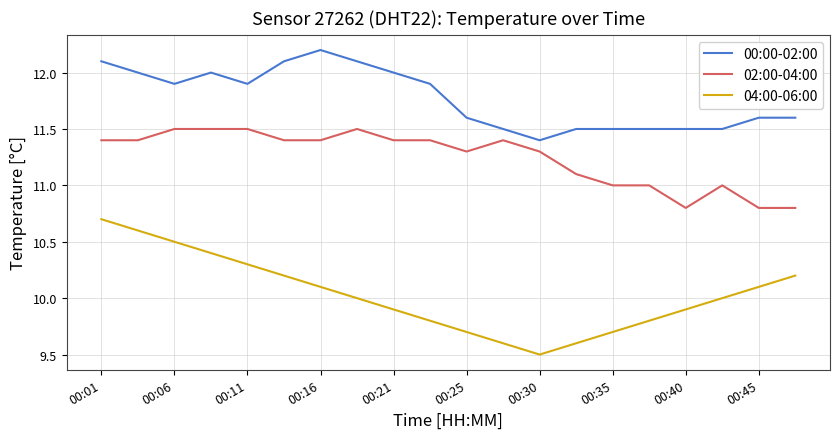

What is the difference between the maximum and minimum values in the 04:00-06:00 series?

1.2